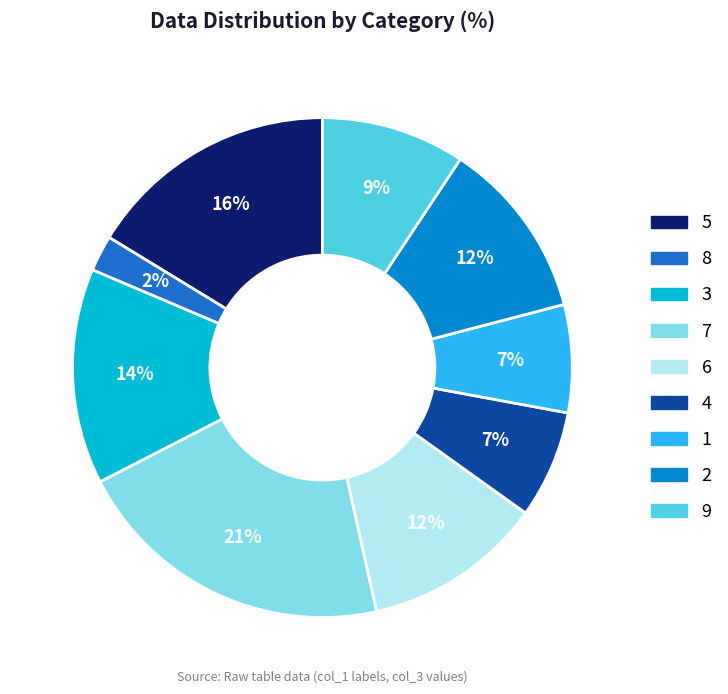

Does 1 represent more than half of the total?

No